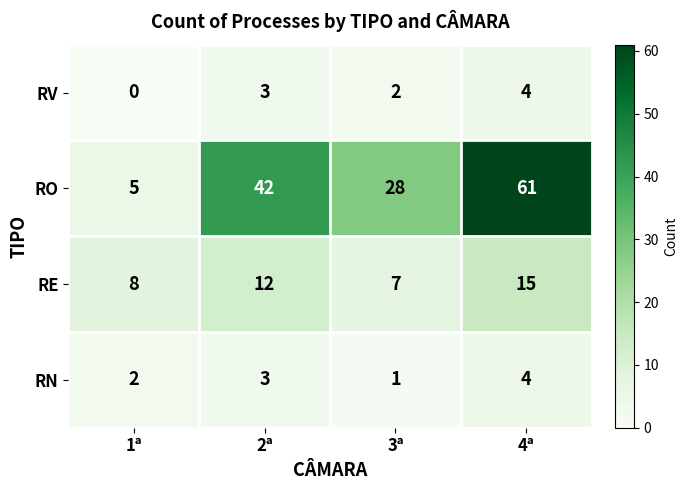

What is the spread (max minus min) of values at 3ª?

27